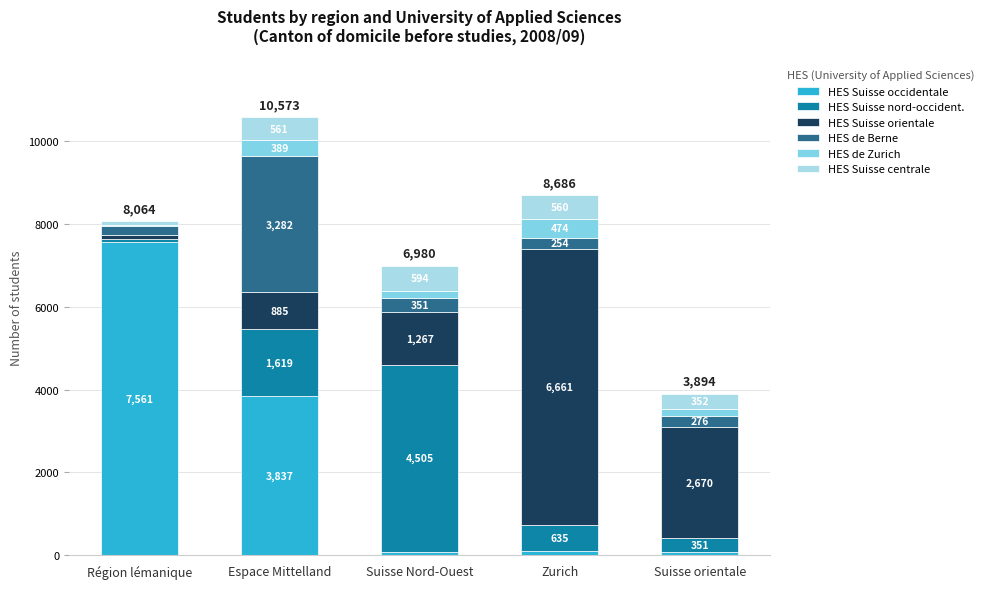

Is it true that HES Suisse occidentale equals 10339 at Région lémanique?

False